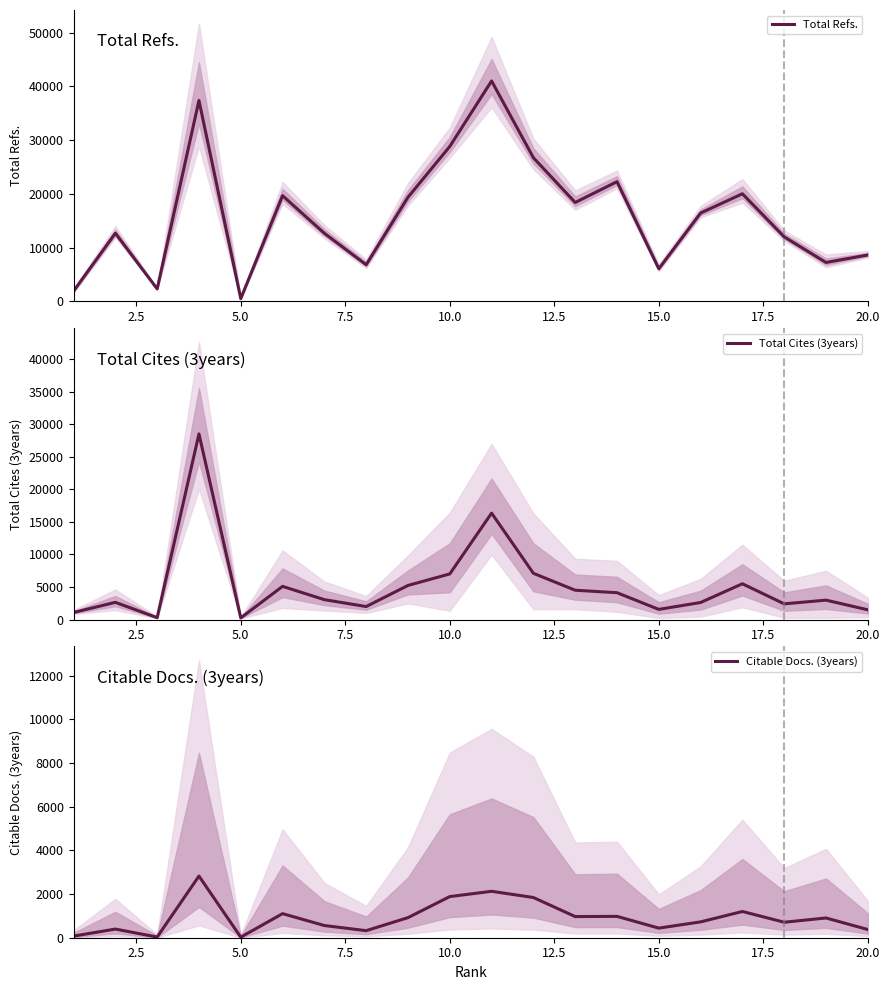

What are all the series names shown in the legend?

Total Refs., Total Cites (3years), Citable Docs. (3years)